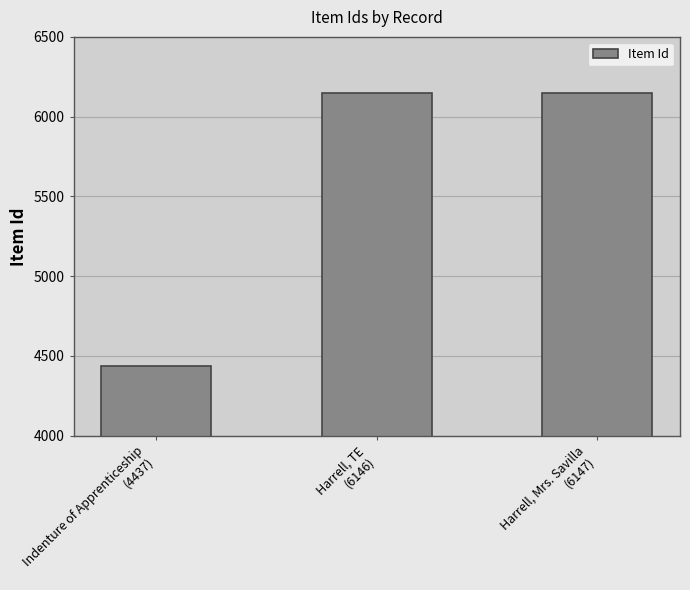

What is the difference between the maximum and minimum values?

1710